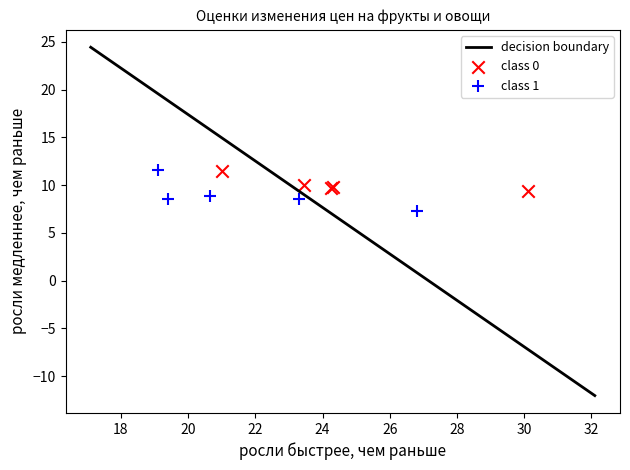

Which series contains the lowest Y value?

class 1